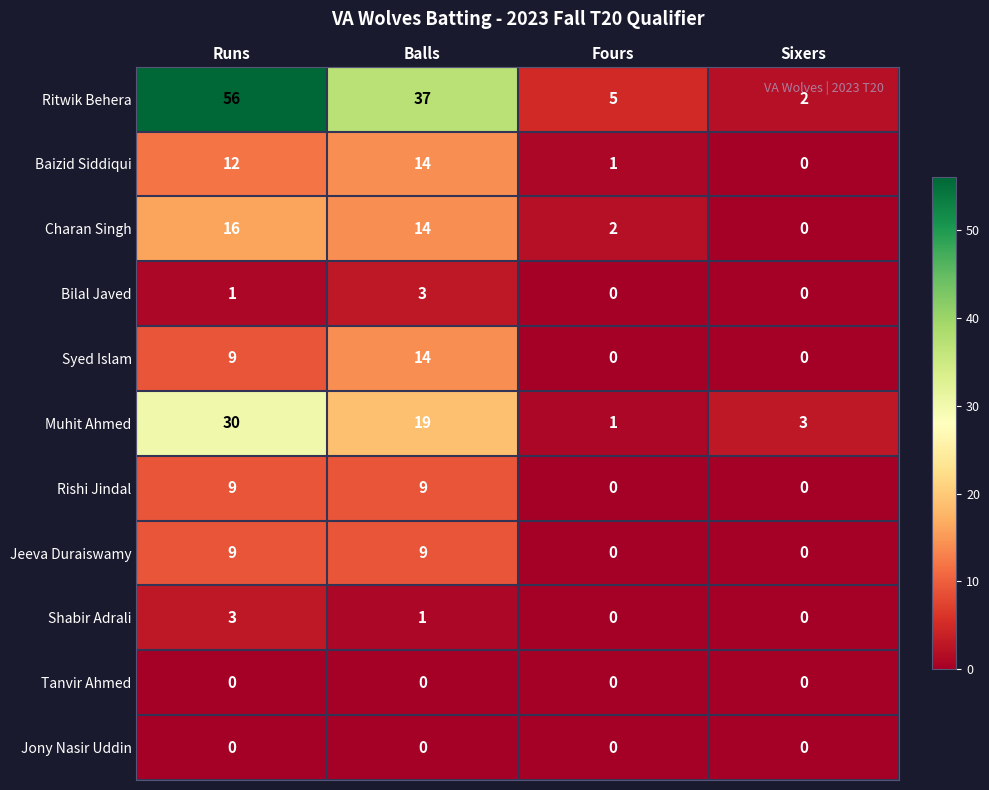

What is the difference between the second highest and second lowest values in the Rishi Jindal series?

9